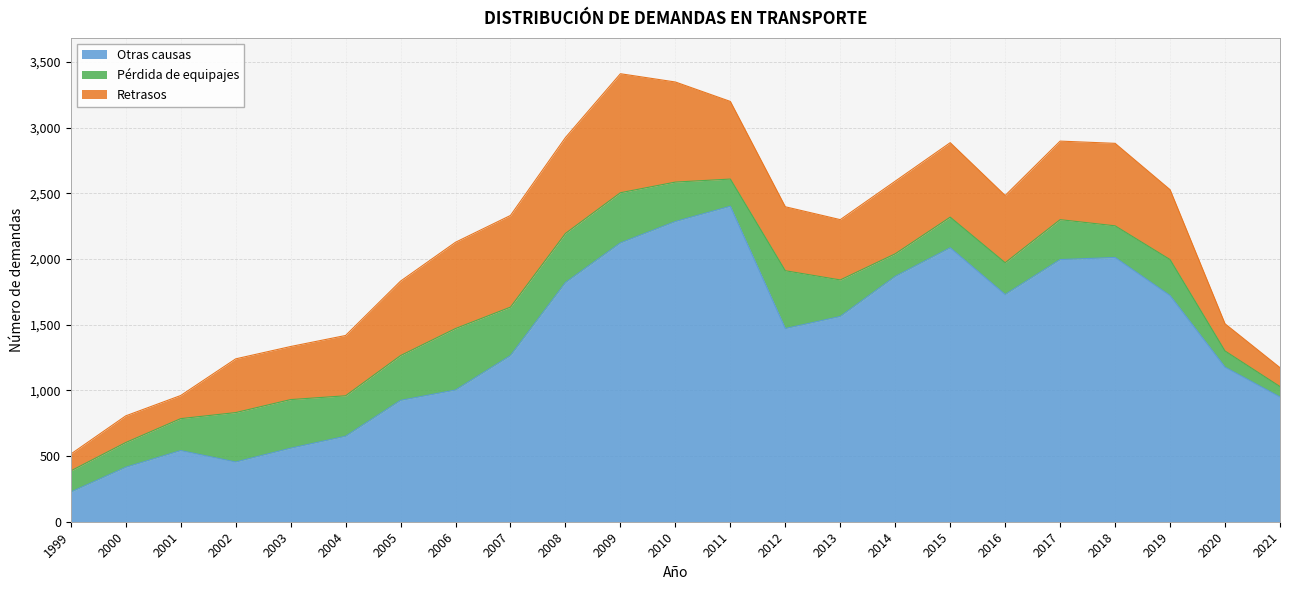

What is the maximum value for Otras causas?

2402